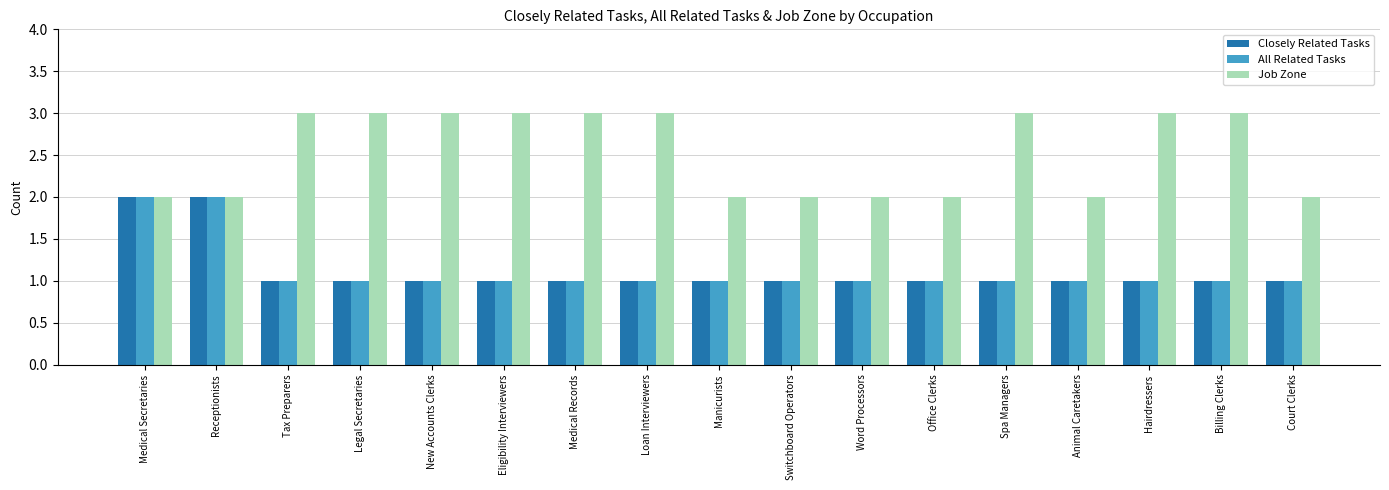

Does the chart contain any negative values?

No